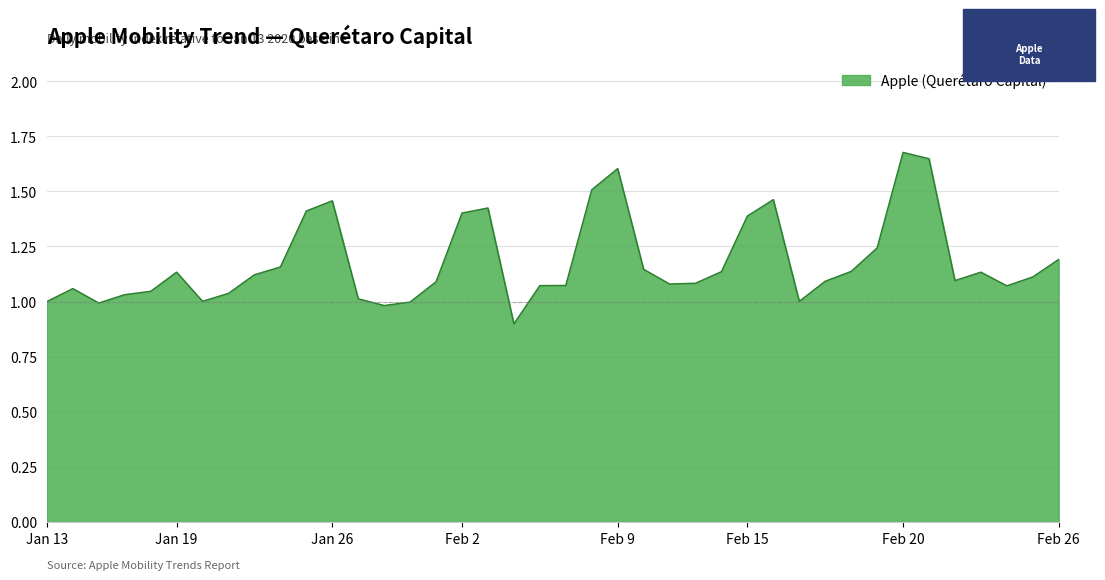

What is the minimum value shown in the chart?

0.9